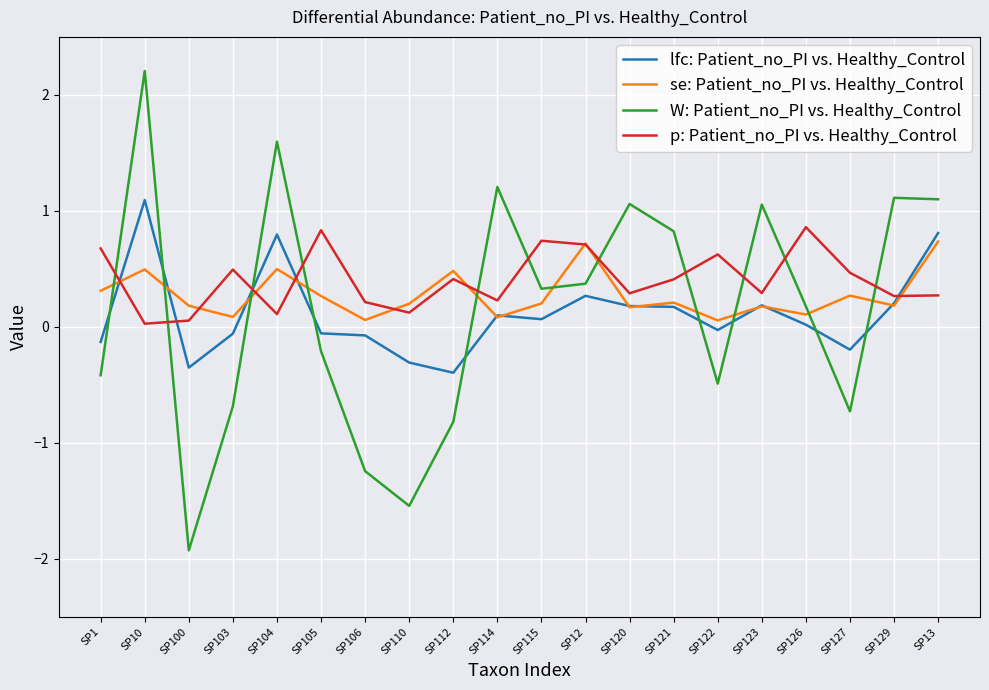

Which series has the largest range (max minus min)?

W: Patient_no_PI vs. Healthy_Control